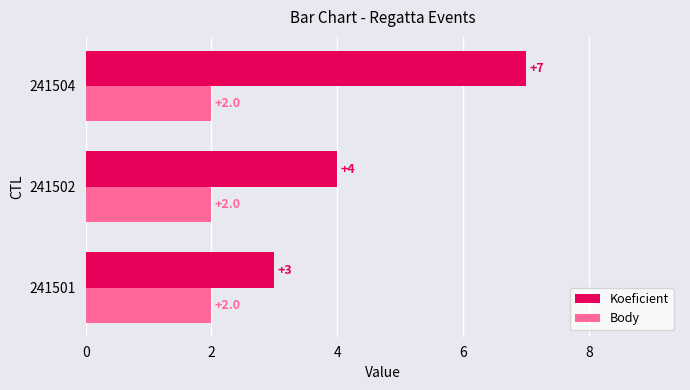

What is the minimum value for Body?

2